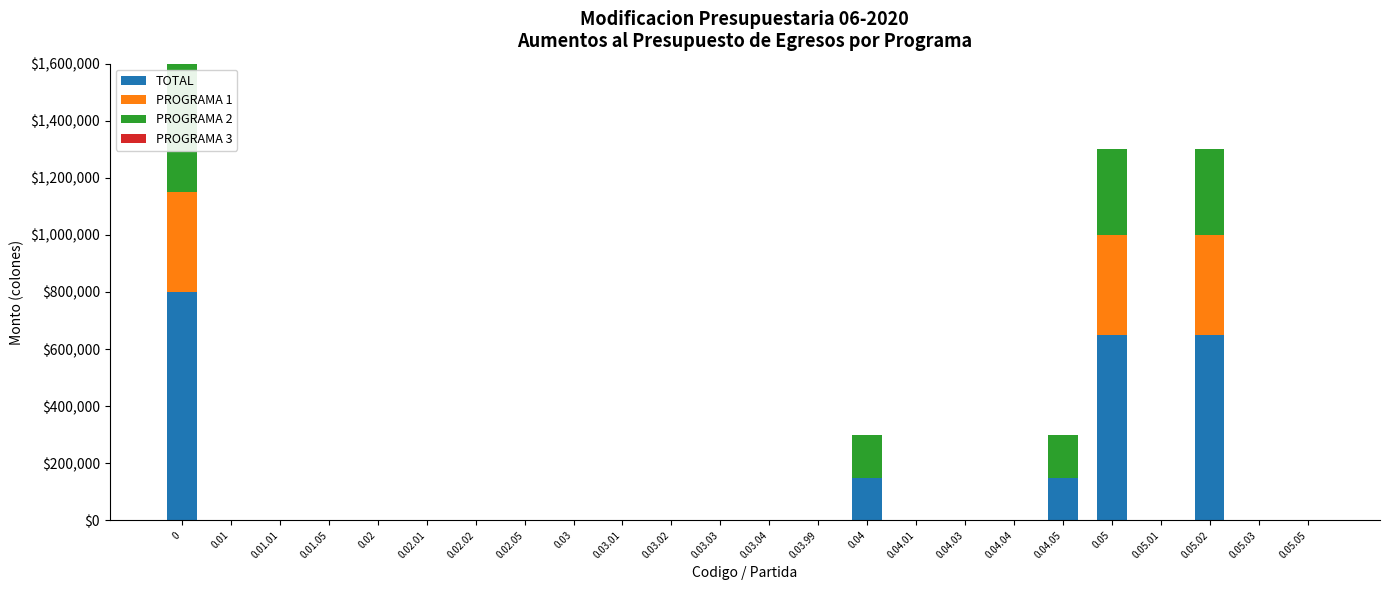

The value of TOTAL at 0.02.01 is 265619. True or false?

False